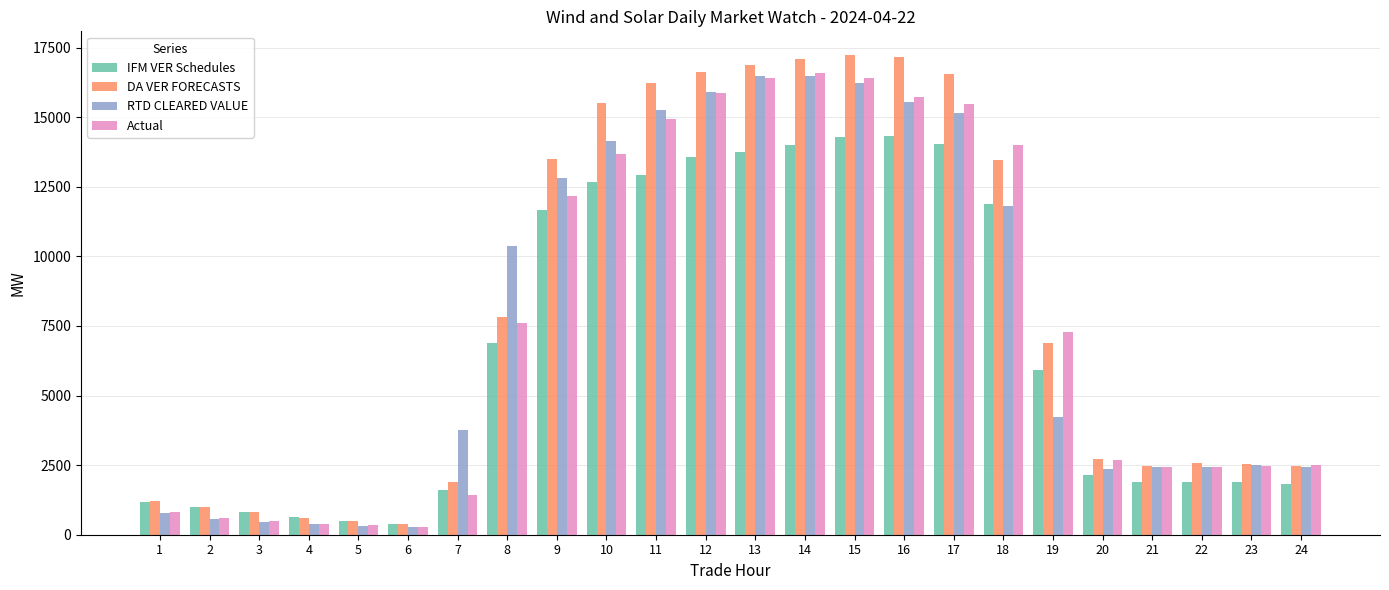

At how many categories does at least one series exceed 12032?

10